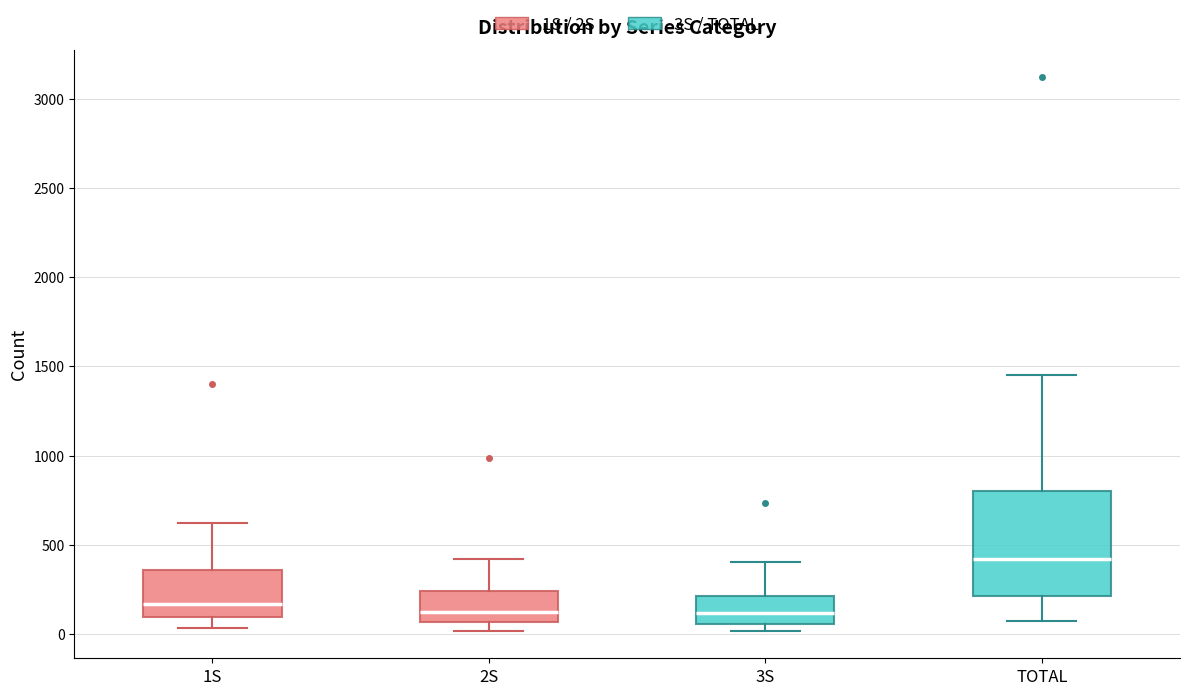

Which box is the tallest, from its lower edge to its upper edge?

TOTAL